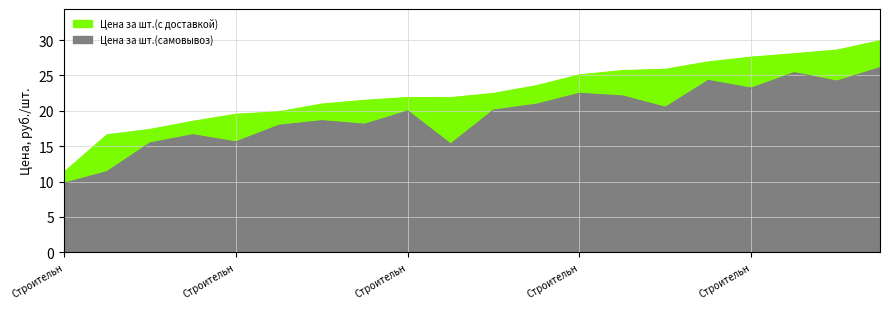

Which series has the largest total across all categories?

Цена за шт.(с доставкой)